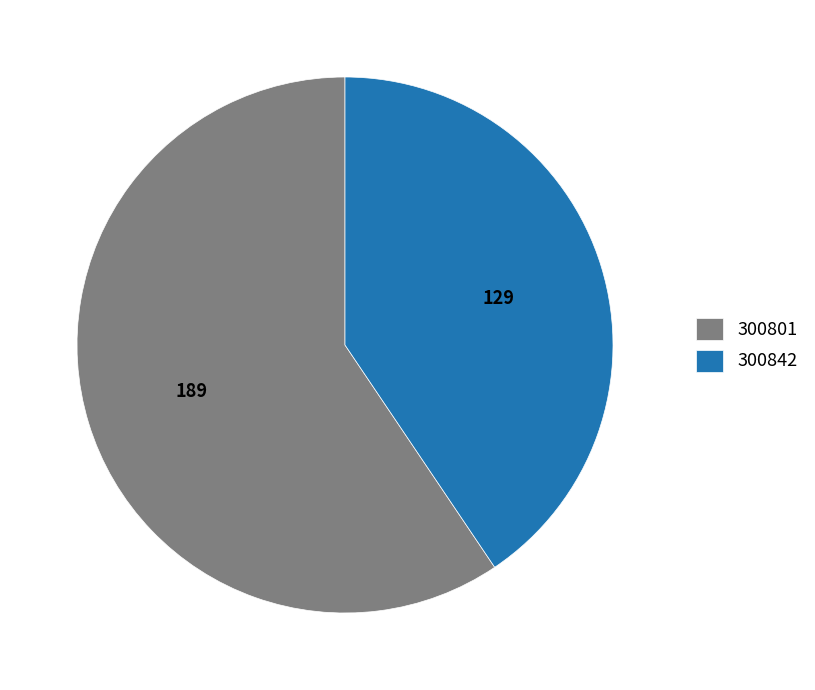

Does any single category account for the majority?

Yes